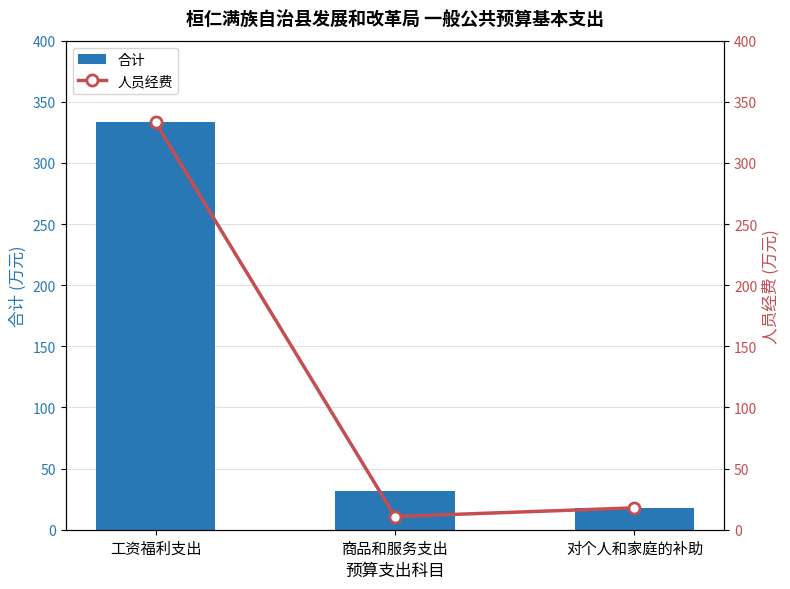

Reading right to left, list all the values displayed in this chart.

合计: 对个人和家庭的补助=17.9	商品和服务支出=31.8	工资福利支出=333.2
人员经费: 对个人和家庭的补助=17.9	商品和服务支出=10.8	工资福利支出=333.2